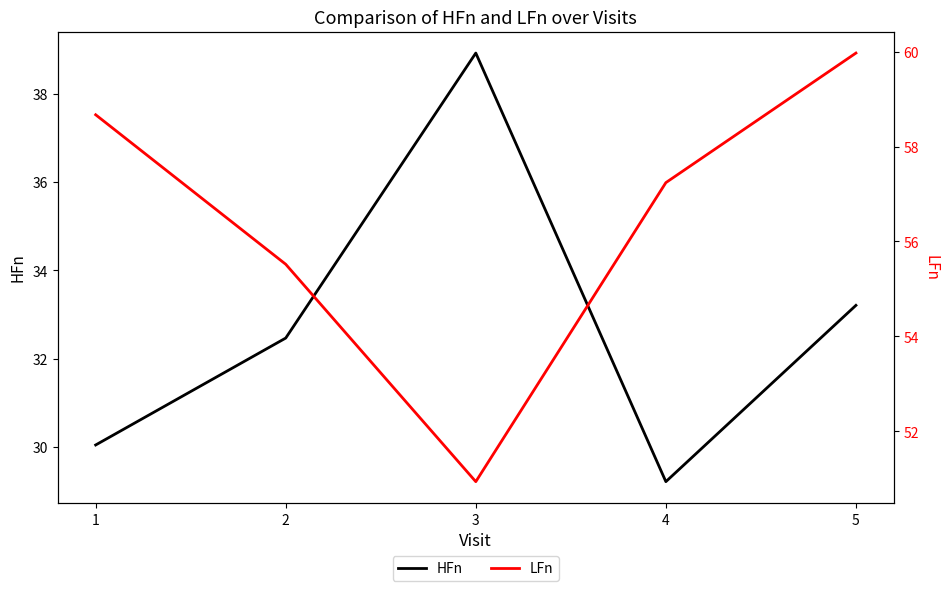

Which series has the largest total across all categories?

LFn